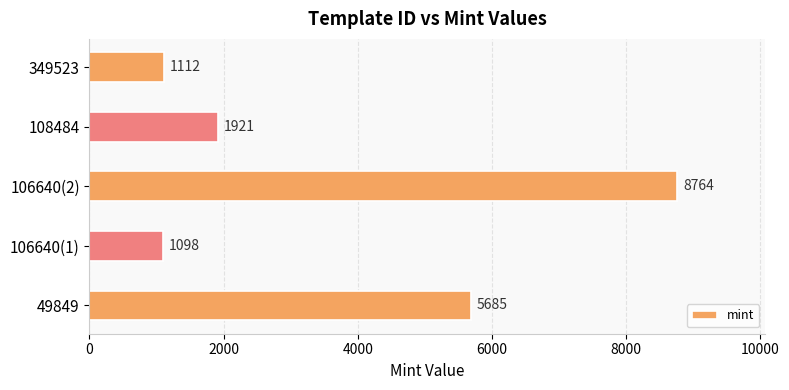

How many categories are shown in the chart?

5